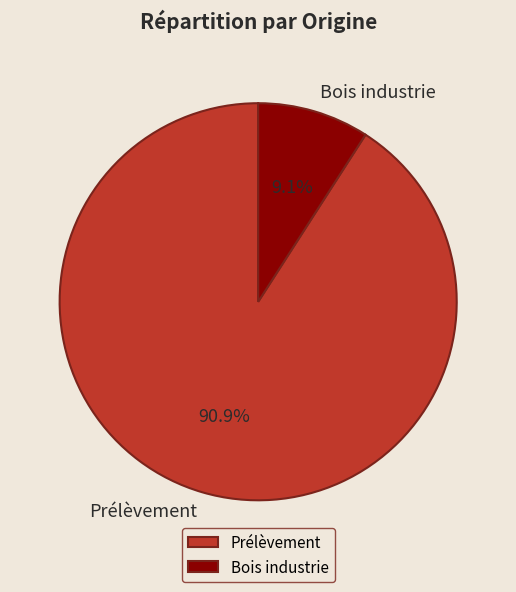

Count the number of slices in the pie.

2